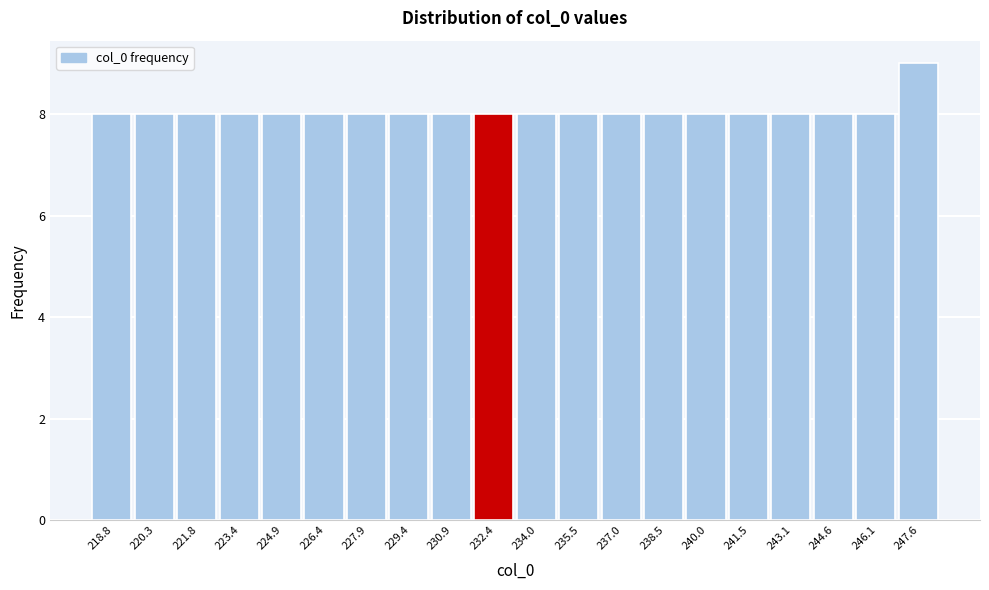

Over which range of the x-axis is the bar tallest?

246.8 to 248.4